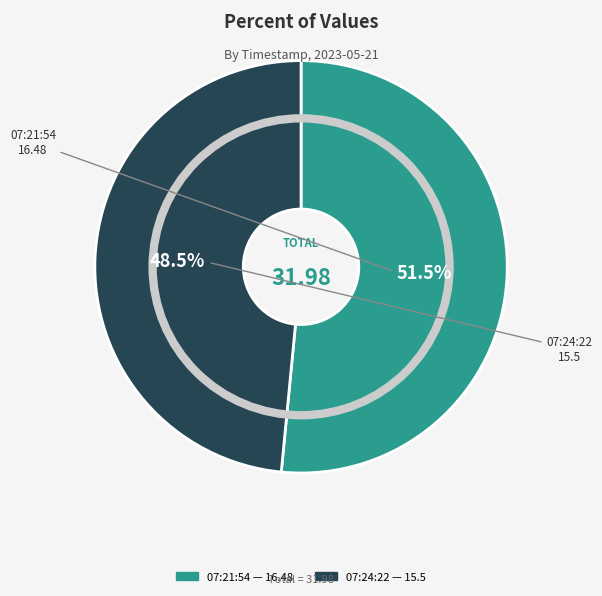

Is there a majority slice in this chart?

Yes